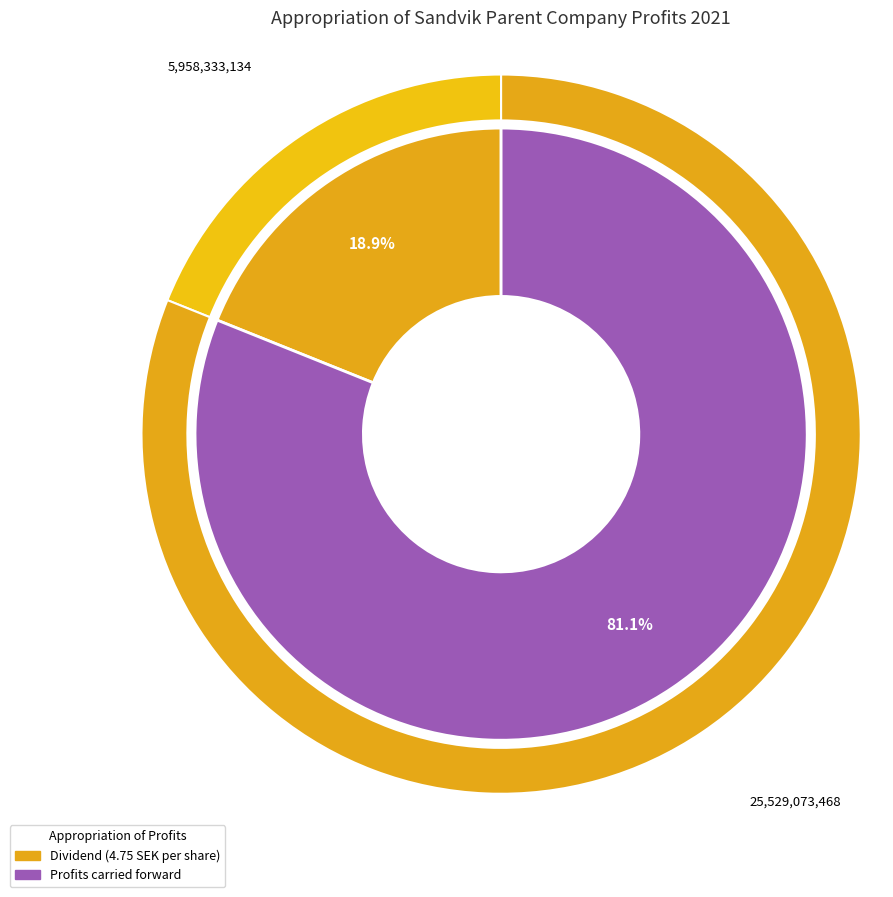

How many slices are in this pie chart?

2